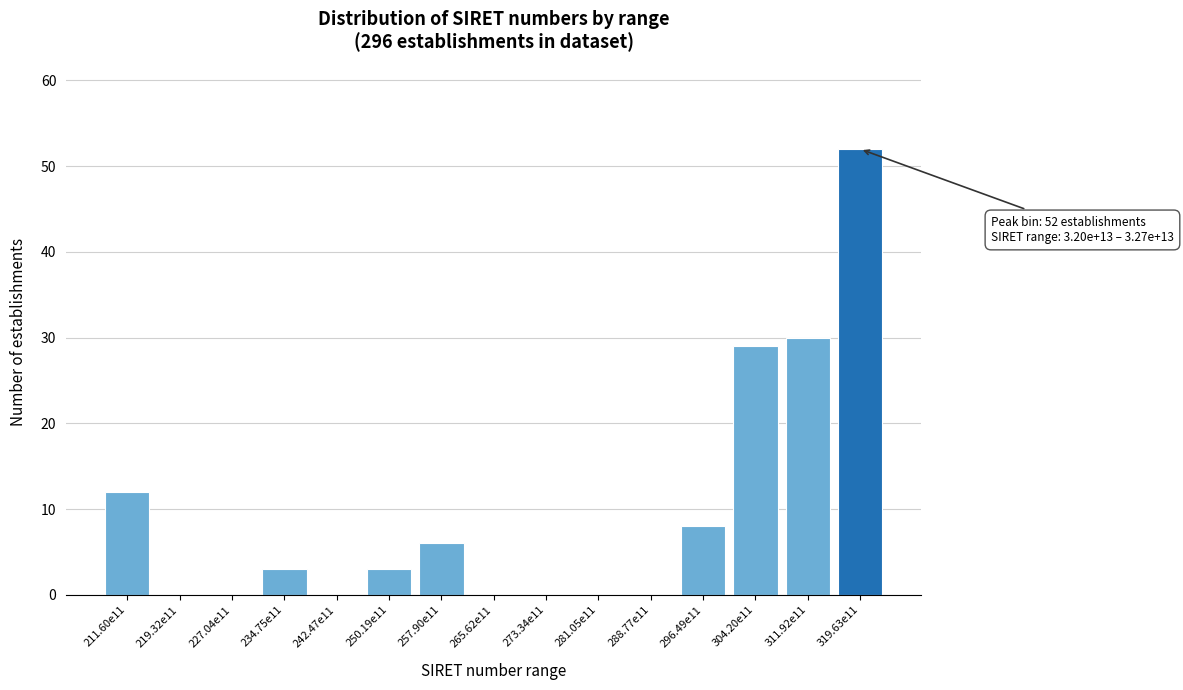

Reading left to right, list all the values displayed in this chart.

211.60e11=12	219.32e11=0	227.04e11=0	234.75e11=3	242.47e11=0	250.19e11=3	257.90e11=6	265.62e11=0	273.34e11=0	281.05e11=0	288.77e11=0	296.49e11=8	304.20e11=29	311.92e11=30	319.63e11=52